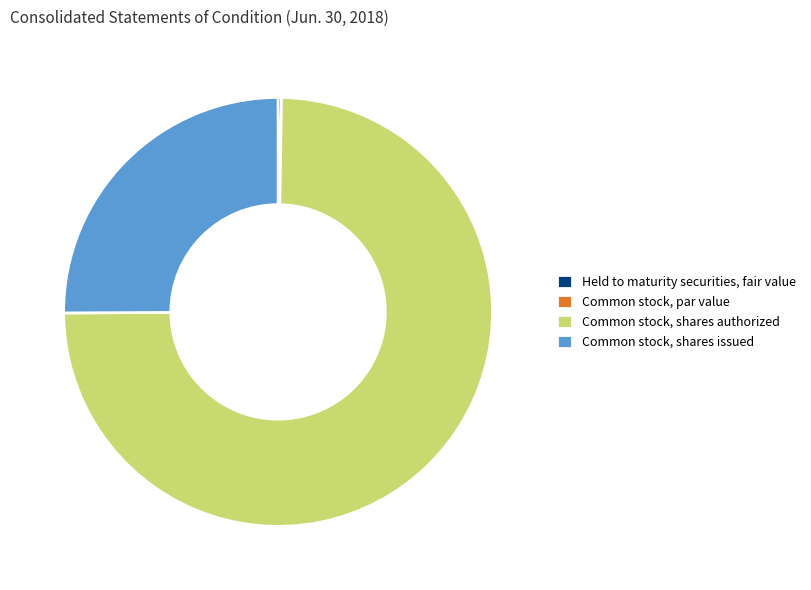

Which slice represents more than half of the pie?

Common stock, shares authorized